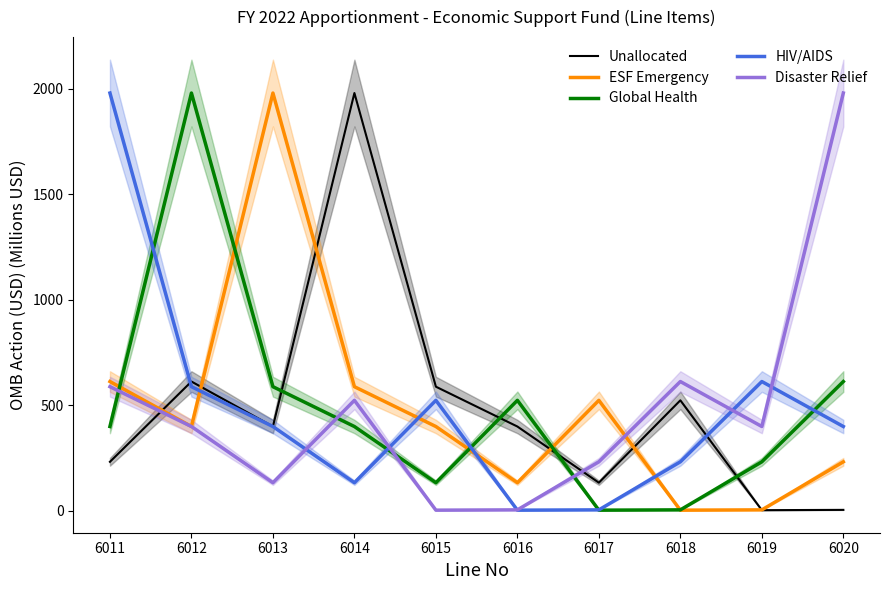

What is the average value of the HIV/AIDS series?

486.4